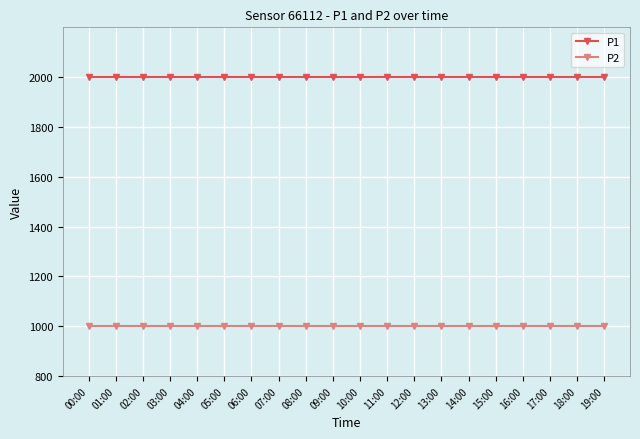

What is the spread (max minus min) of values at 04:00?

1000.0